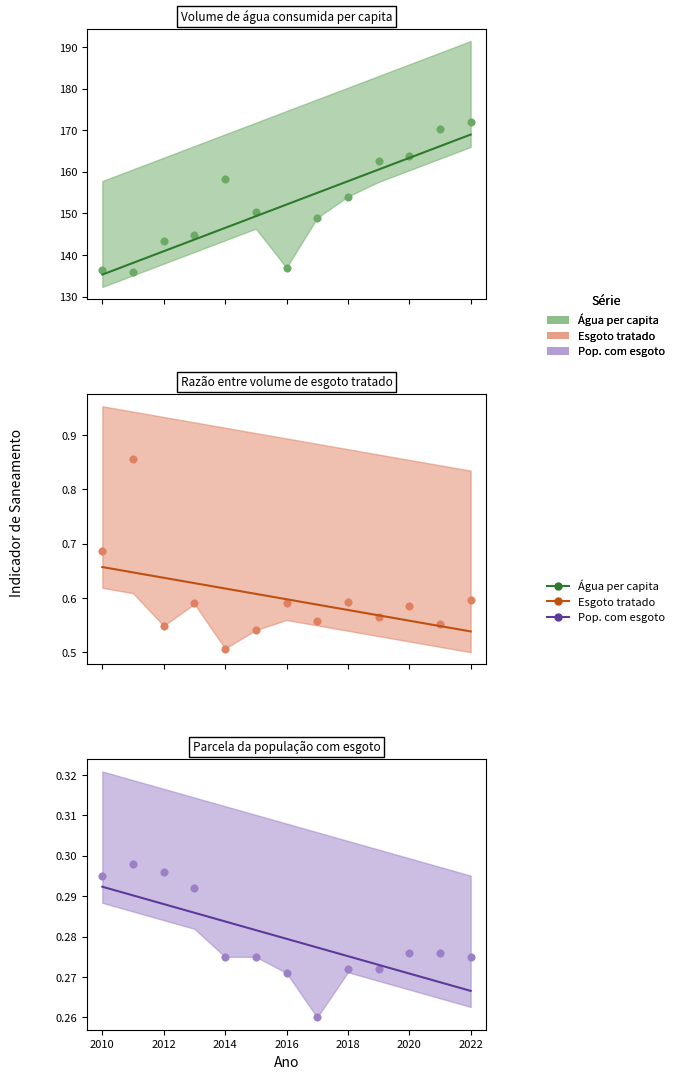

Is the value of Razão entre volume de esgoto tratado at 2020 greater than the value of Volume de água consumida per capita at 2014?

No